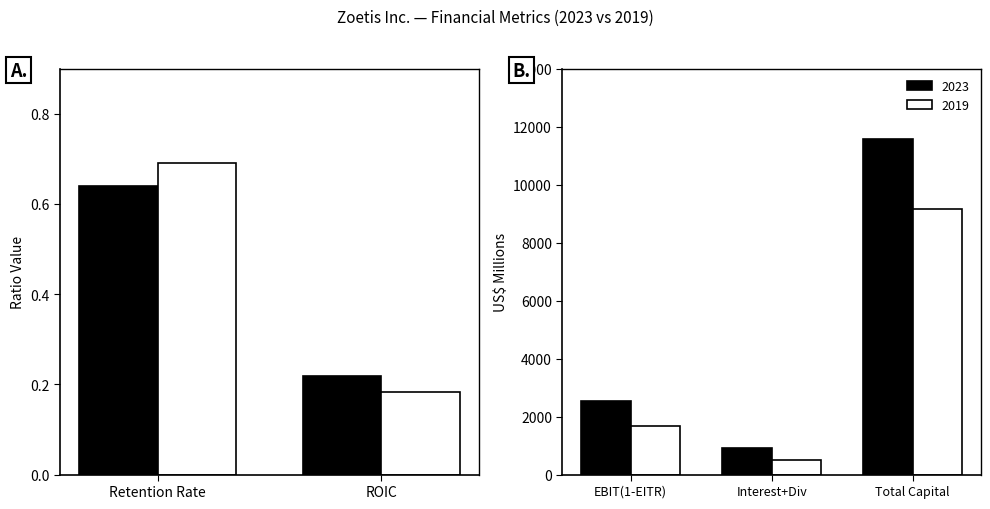

True or false: 2019 has a value of 291.3 at Interest+Dividends.

False